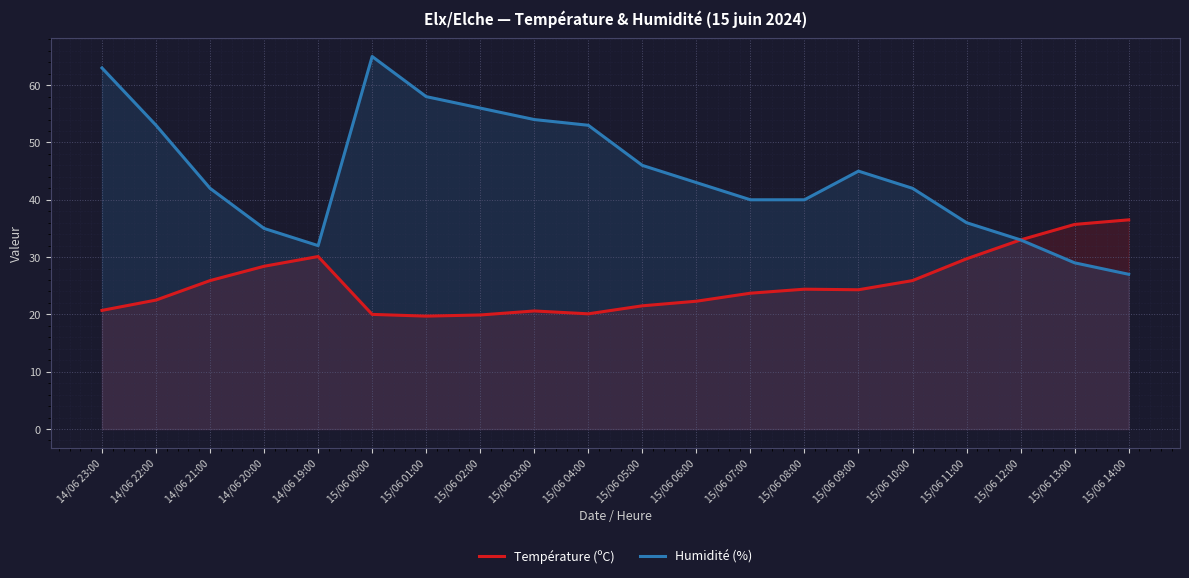

What is the sum of all Température (ºC) values?

504.9